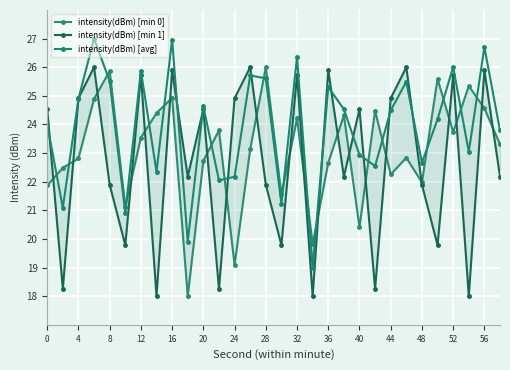

List the series in order of their peak value, highest first.

intensity(dBm) [avg], intensity(dBm) [min 0], intensity(dBm) [min 1]